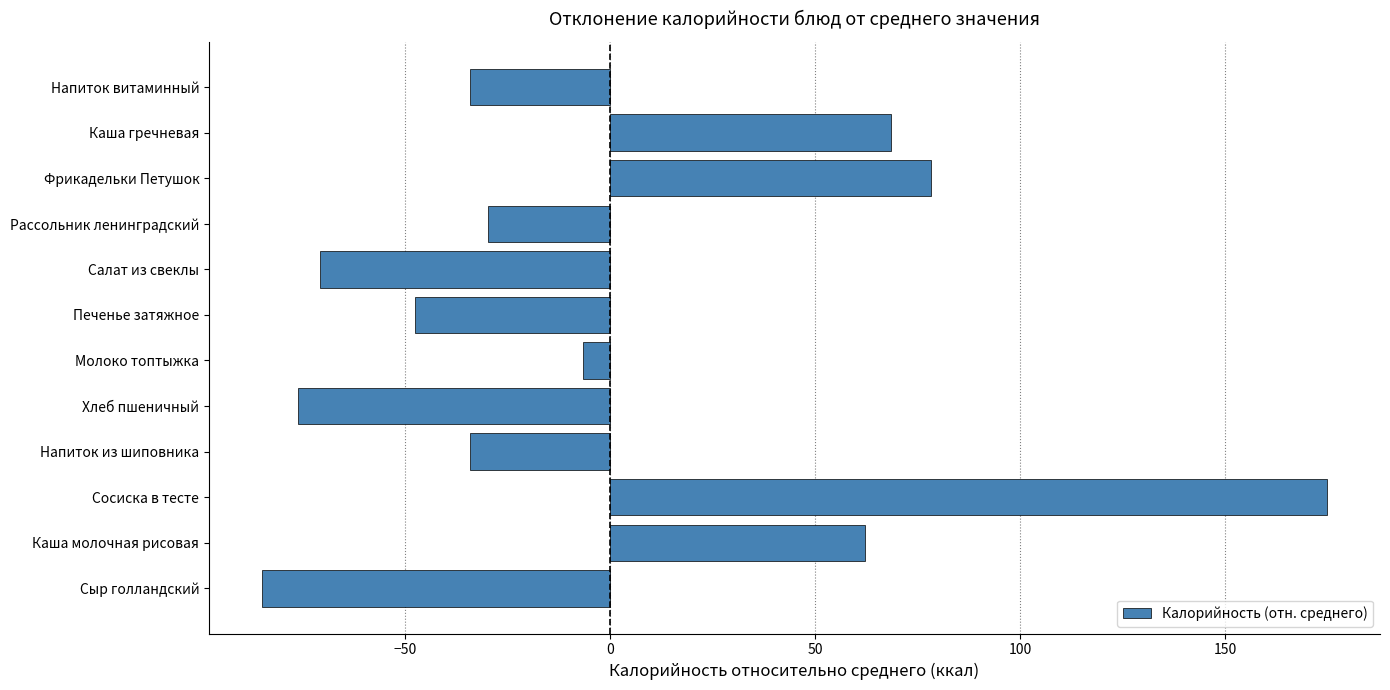

Which category has the lowest value across all series?

Сыр голландский